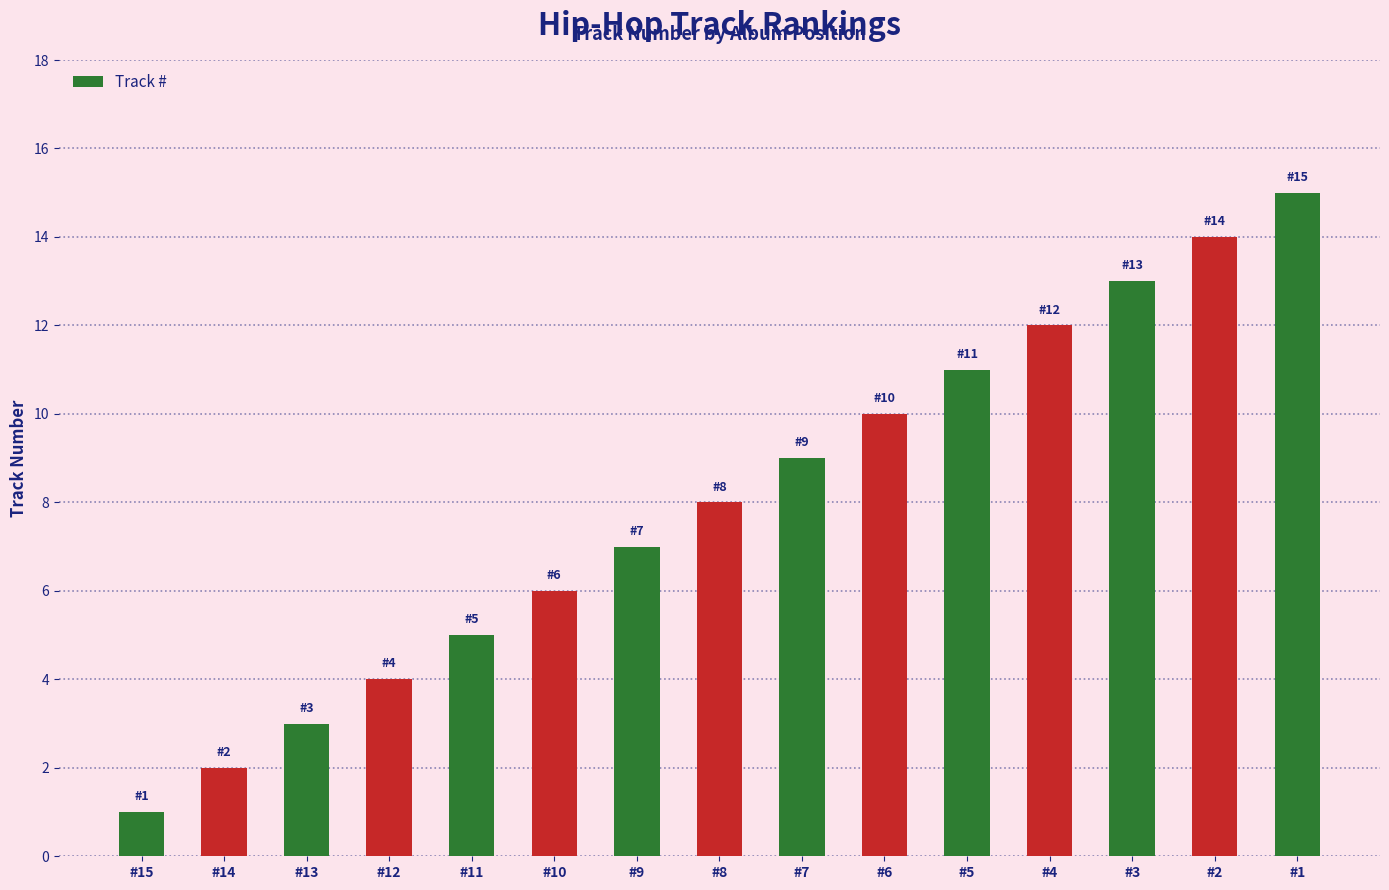

What is the value of the 4th bar from the left?

4